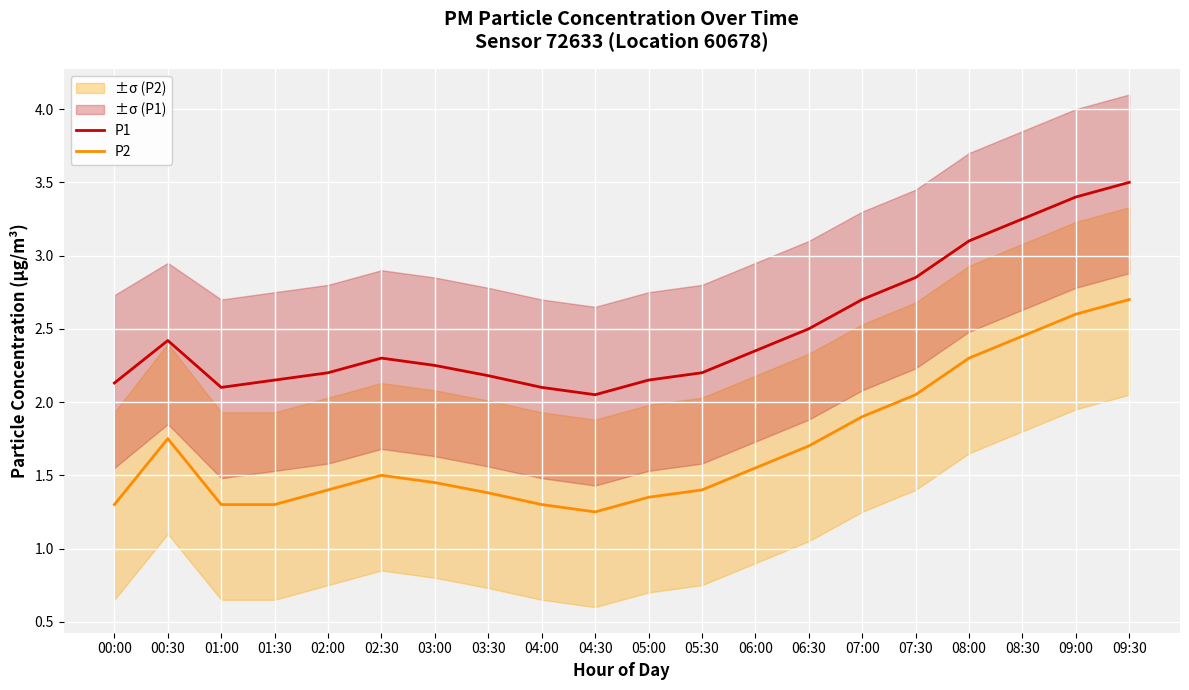

True or false: P2 and P1 intersect in this chart.

False